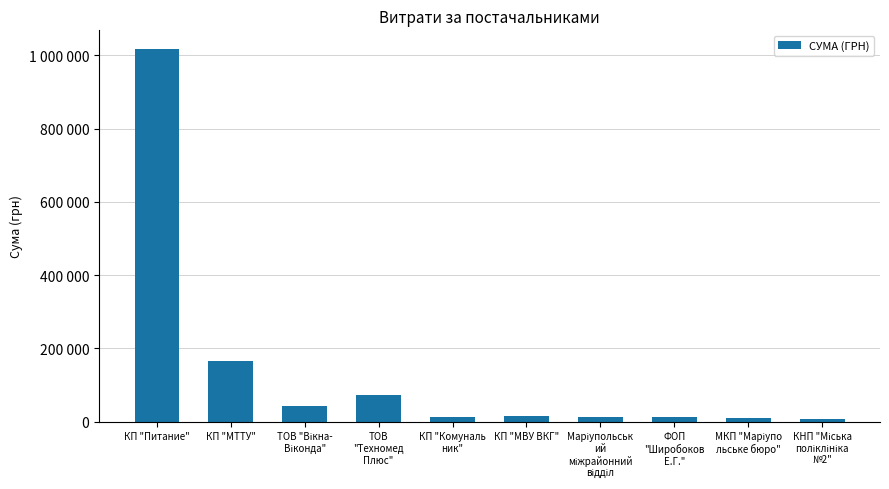

What is the sum of all values?

1366768.4